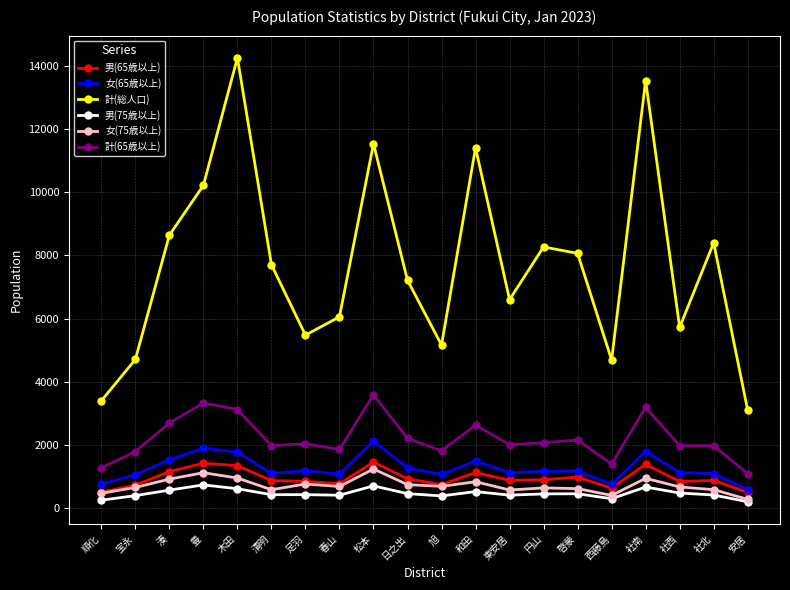

True or false: 計(総人口) and 男(75歳以上) cross at least once.

False